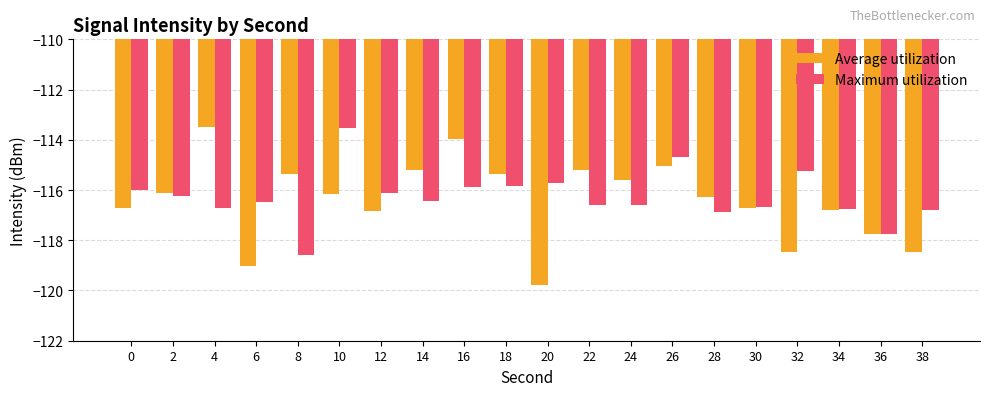

Is the value of Maximum utilization at 20 greater than the value of Average utilization at 0?

Yes